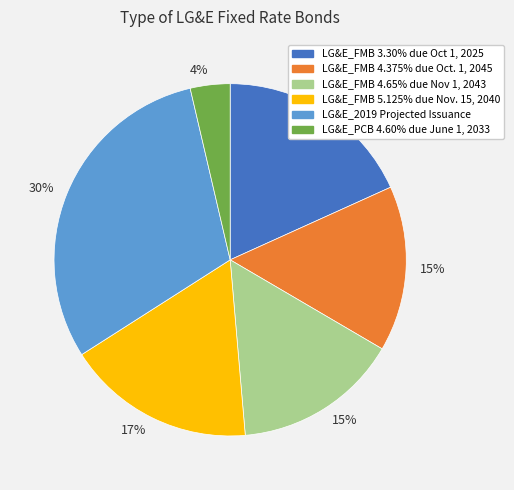

Is there any slice that represents more than half of the pie?

No